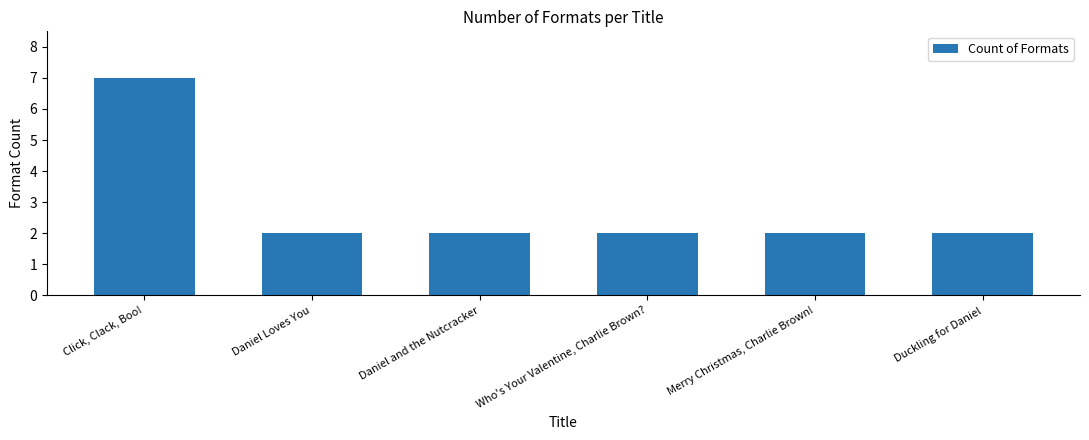

The chart shows a value of 2 at Daniel and the Nutcracker. True or false?

True